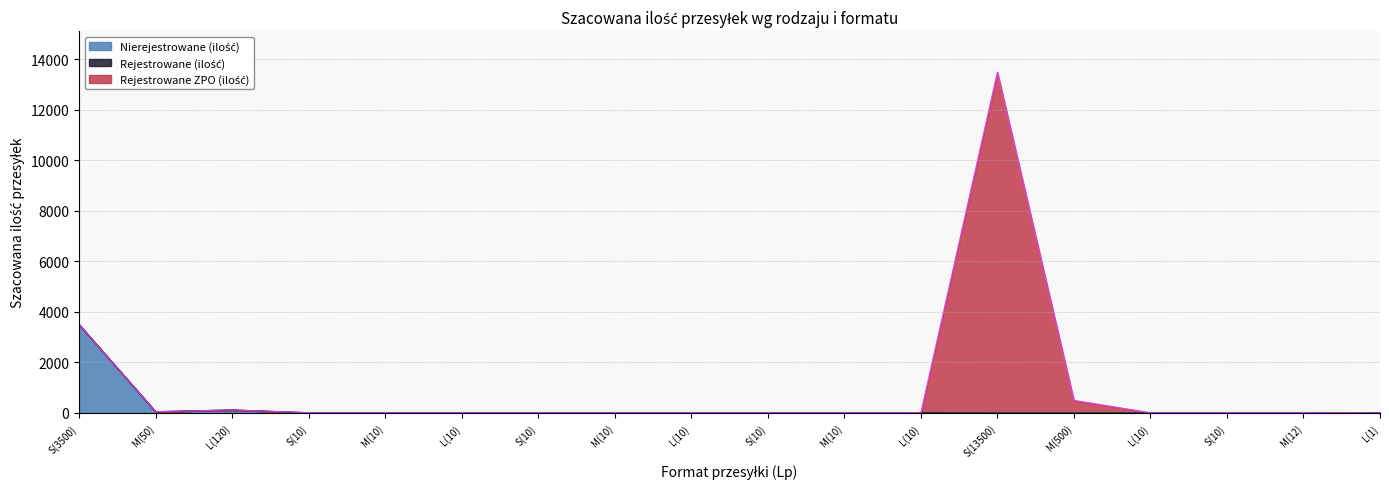

True or false: Rejestrowane (ilość) has a value of -7 at M(500).

False